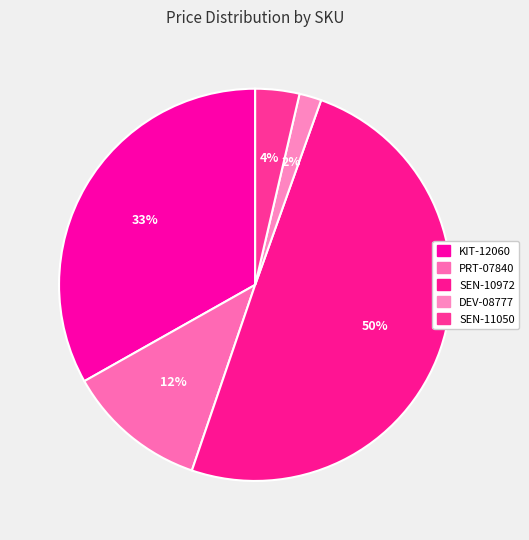

To the nearest percent, what percentage of the pie is PRT-07840?

12%